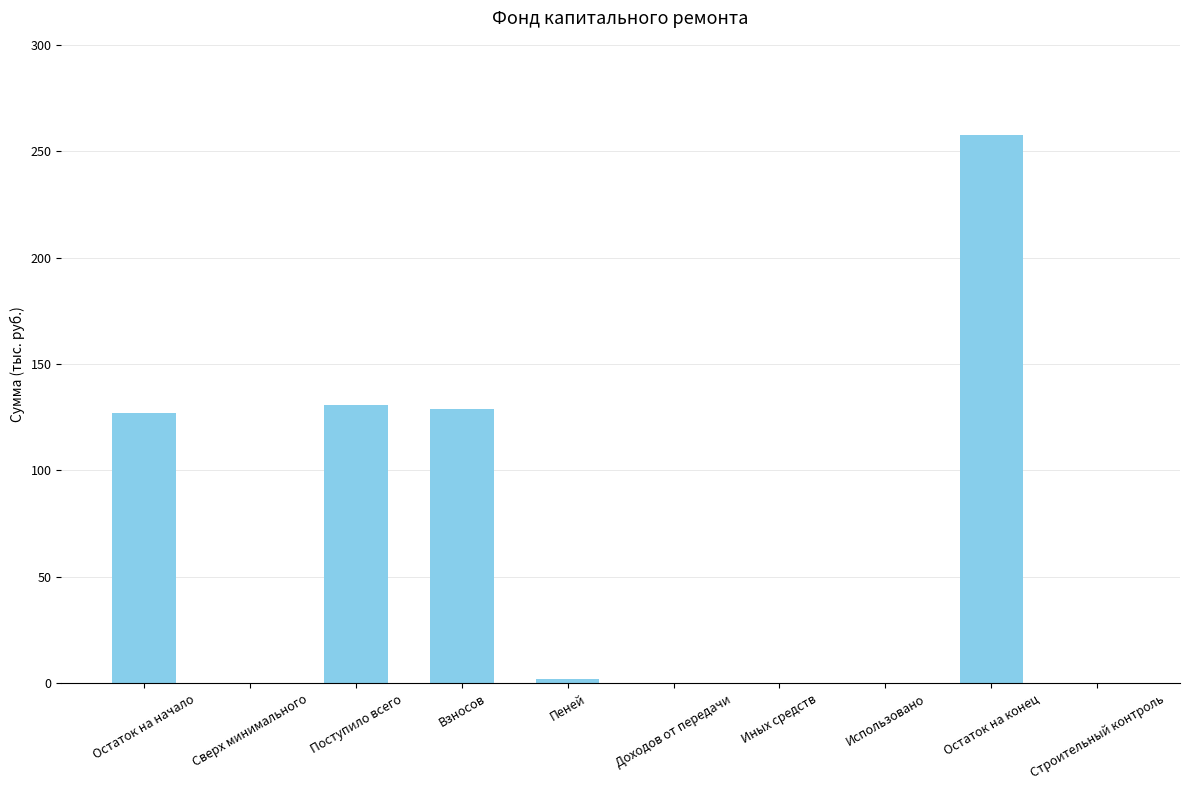

At which label does the data first exceed 1?

Остаток на начало